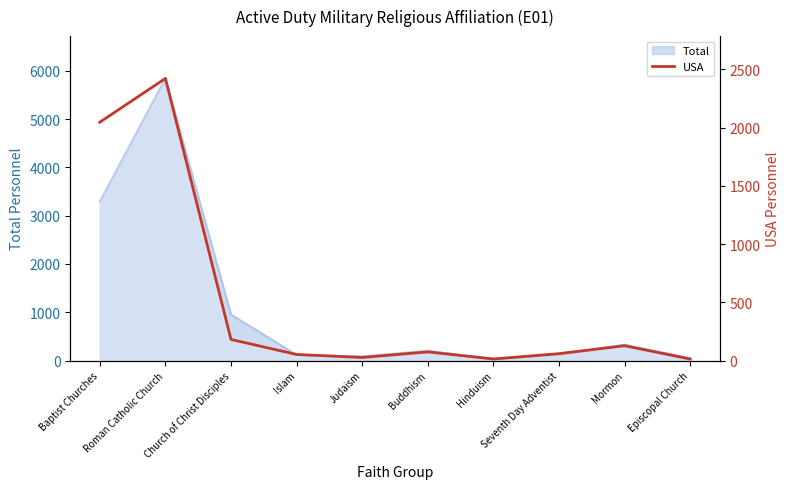

True or false: the data shows 3458 at Baptist Churches.

False